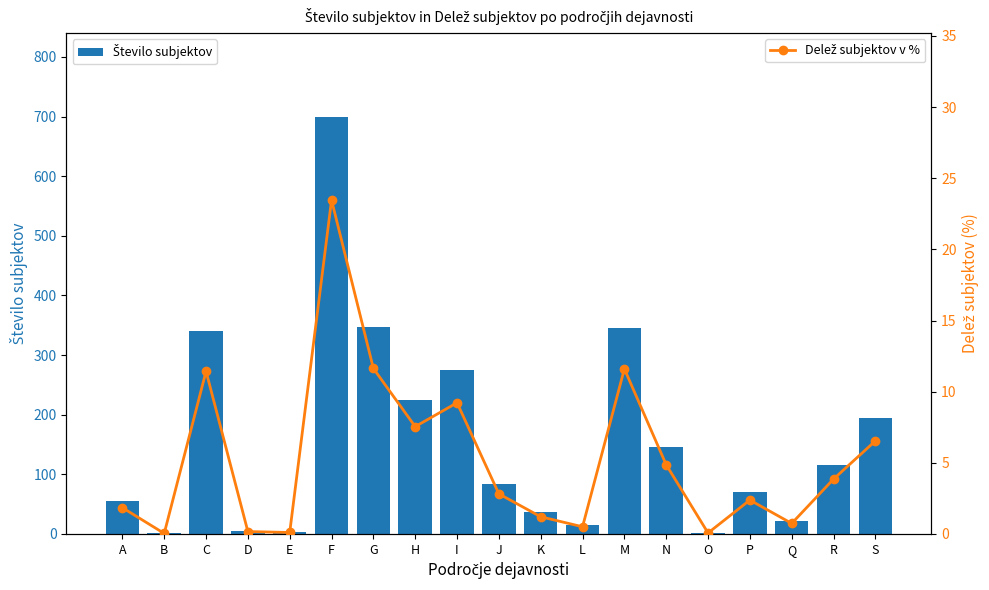

How many distinct data groups are displayed?

2